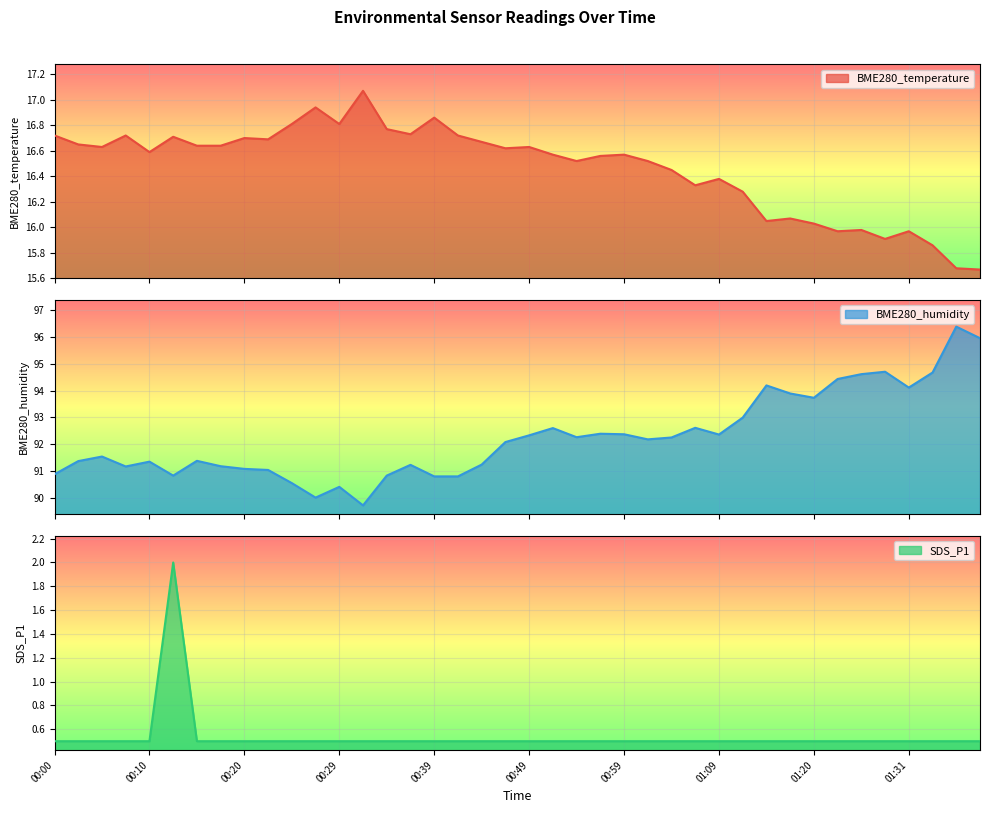

Which category has the lowest value across all series?

00:00